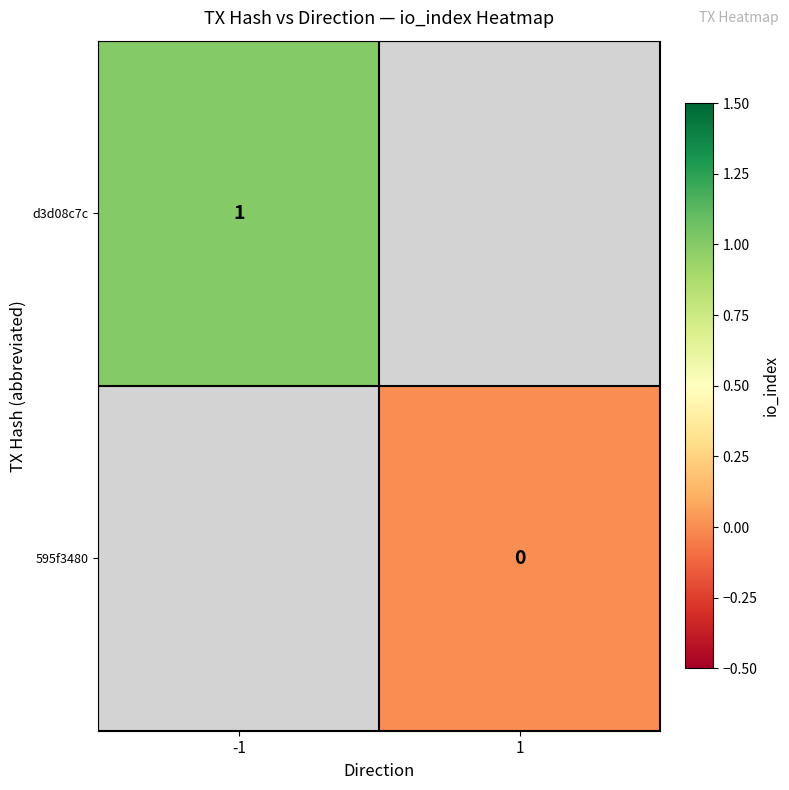

Is it true that 595f3480 equals 0.0 at 1?

True